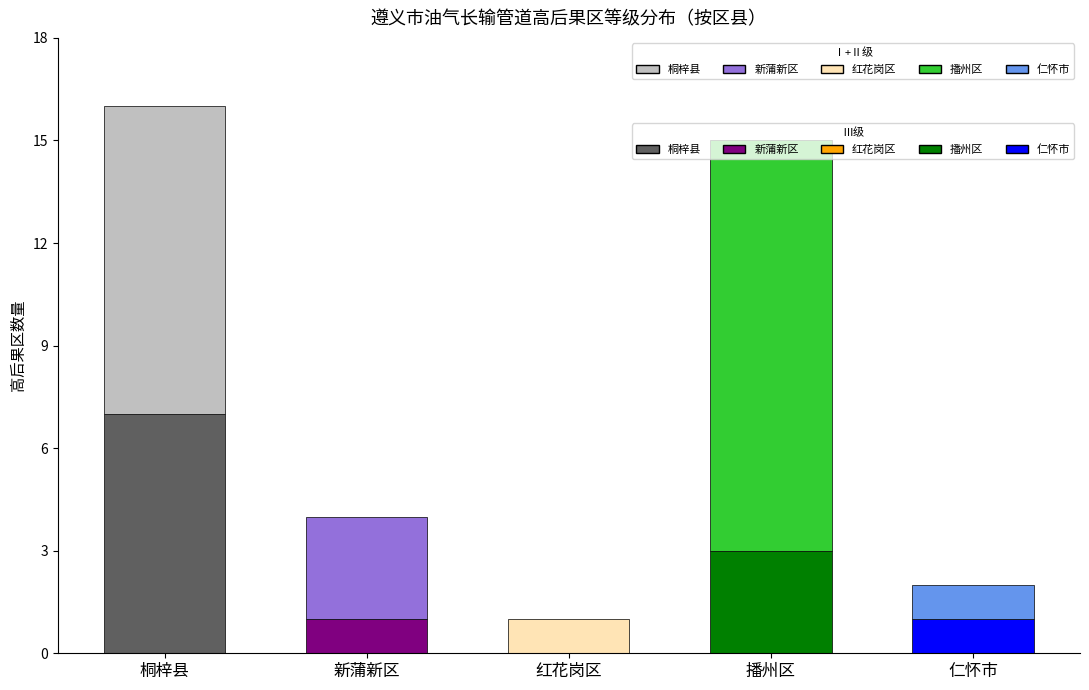

At which category does the chart reach its peak across all series?

播州区